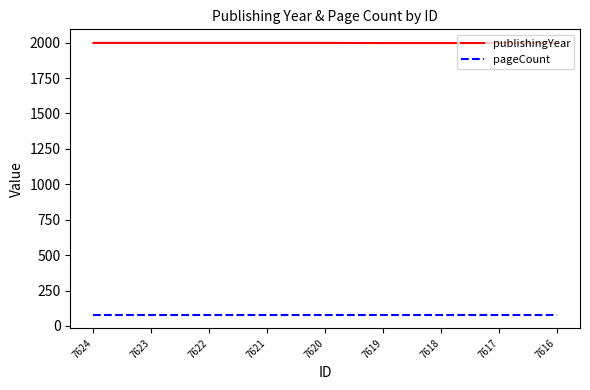

What is the total value across all series at 7619?

2077